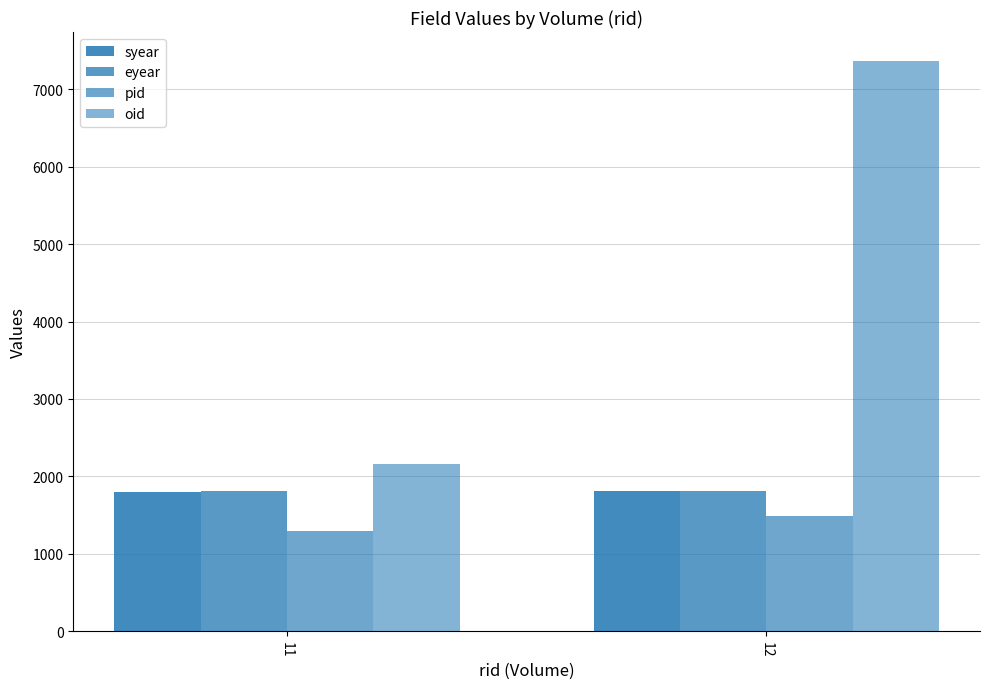

How many groups of bars are there?

2